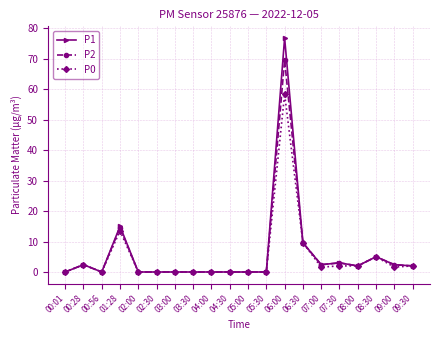

Between 01:28 and 09:30, which series saw the biggest shift?

P1